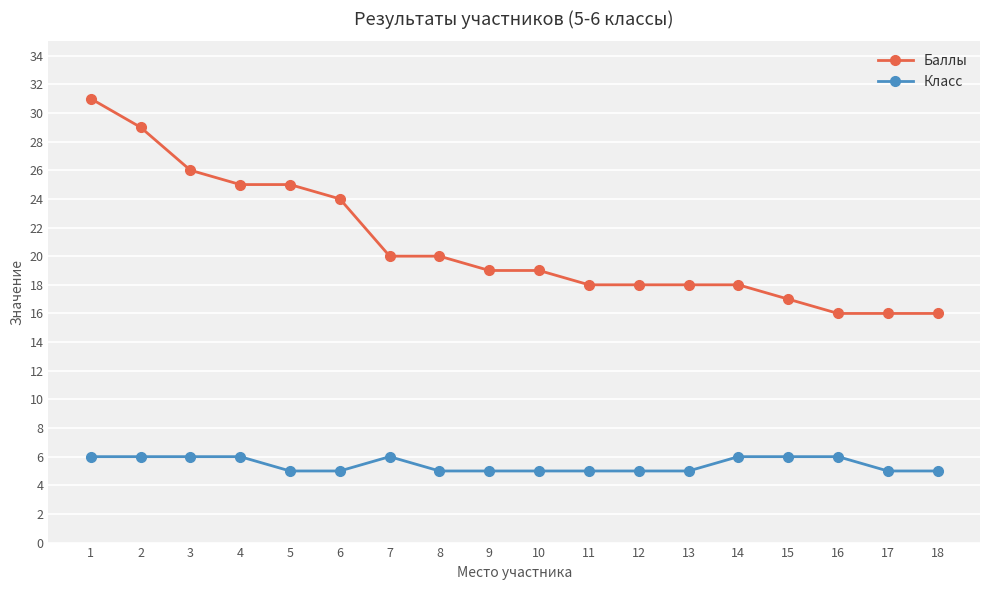

At which label is Баллы closest to 23?

6